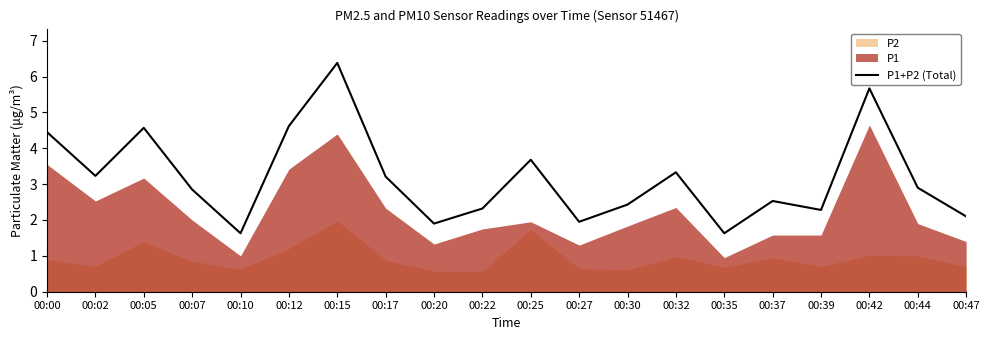

Reading left to right, what are all the values shown in this chart?

00:00=4.5	00:02=3.2	00:05=4.6	00:07=2.9	00:10=1.6	00:12=4.6	00:15=6.4	00:17=3.2	00:20=1.9	00:22=2.3	00:25=3.7	00:27=2.0	00:30=2.4	00:32=3.3	00:35=1.6	00:37=2.5	00:39=2.3	00:42=5.7	00:44=2.9	00:47=2.1